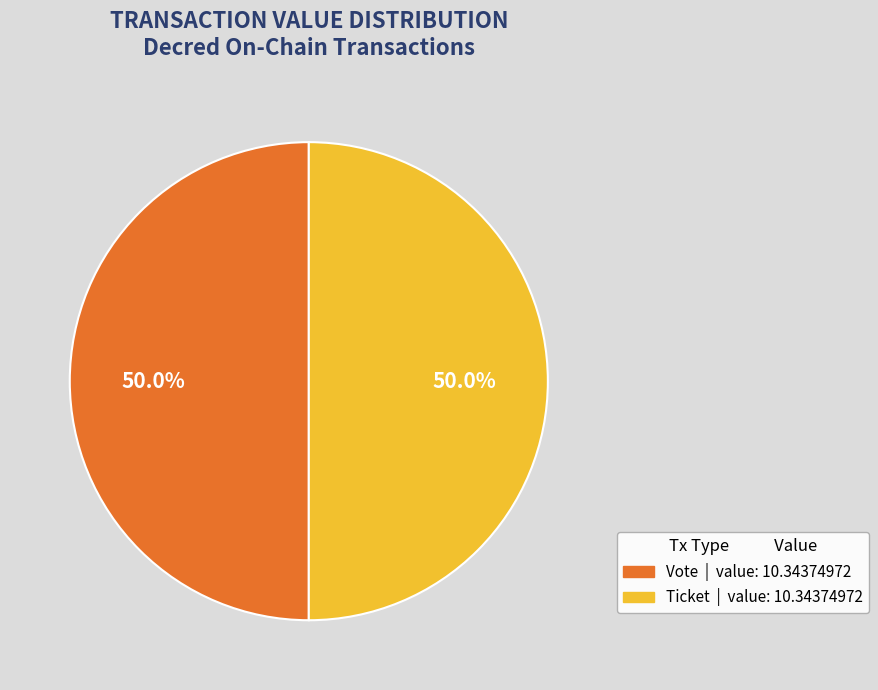

How many segments does this pie chart have?

2